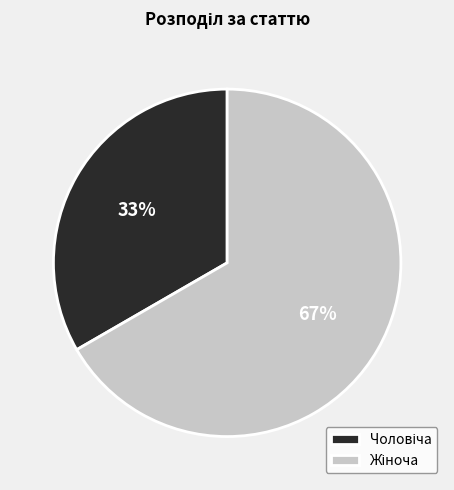

How many slices are in this pie chart?

2